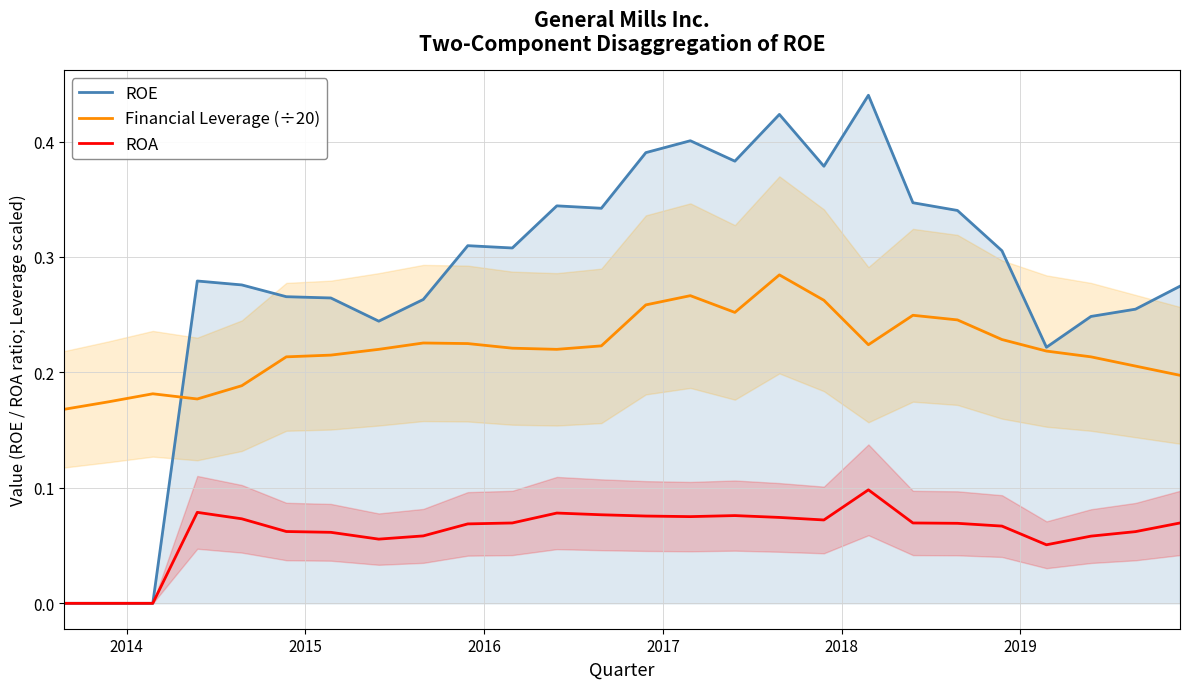

In ROA, how many points are higher than both neighbors (excluding endpoints)?

4